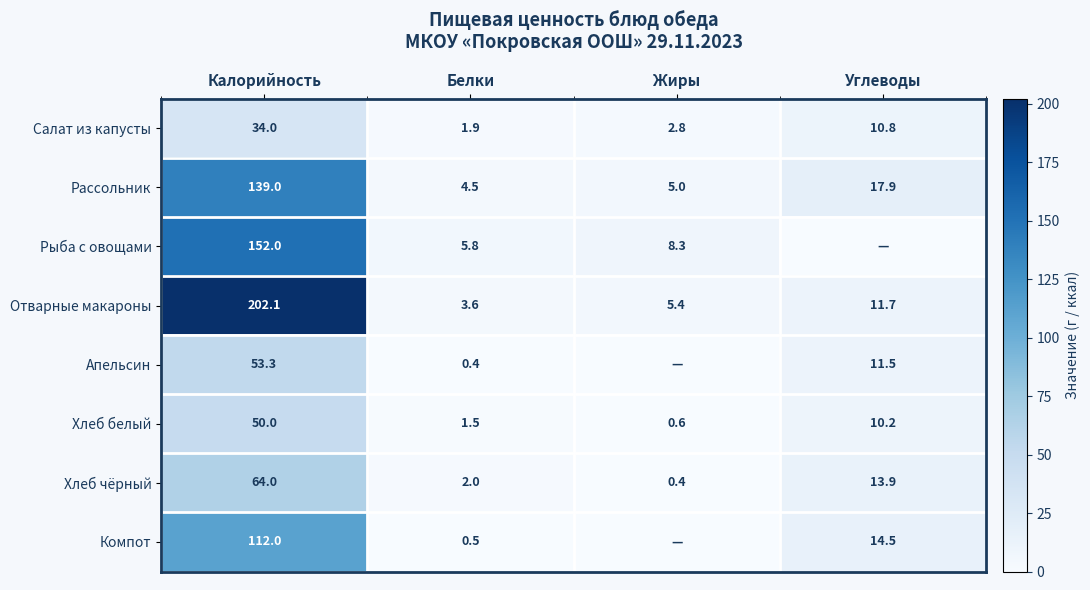

How many data points in Салат из капусты are above 10?

2